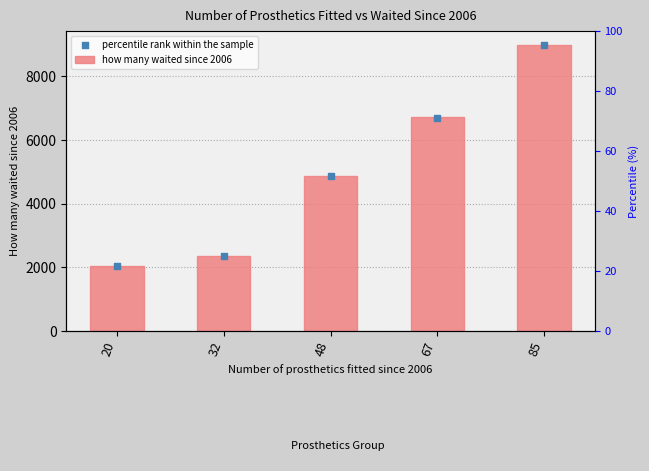

Is the value of how many waited since 2006 at 85 greater than the value of percentile rank within the sample at 20?

Yes